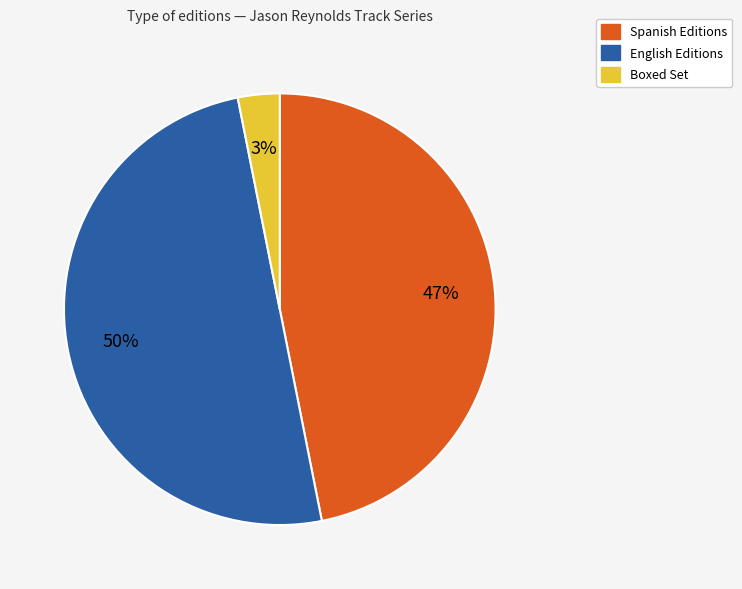

Does Spanish Editions represent more than half of the total?

No